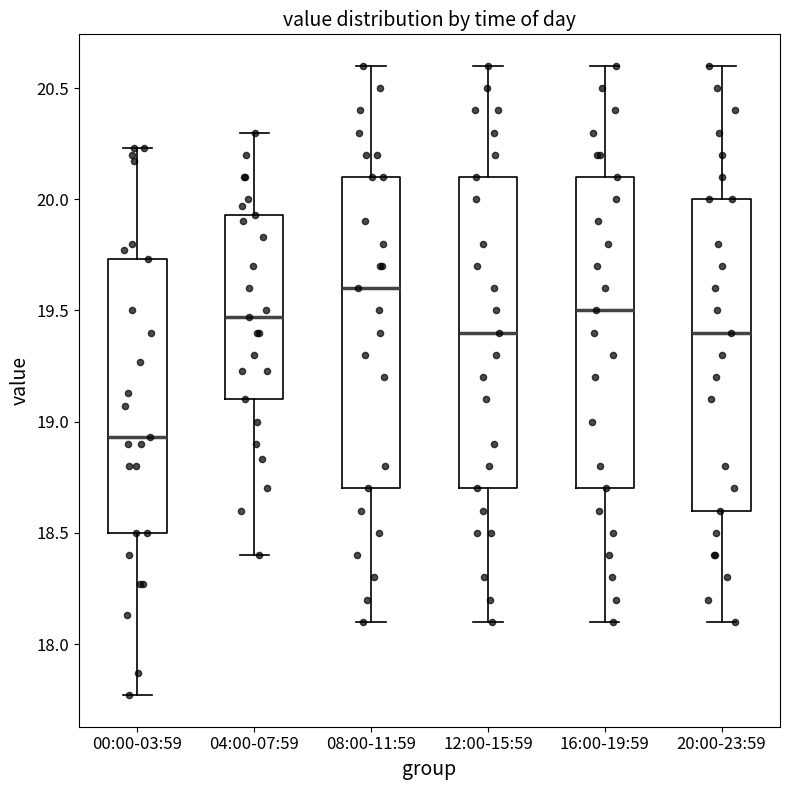

Reading left to right, read every box against the y-axis: the position of its median line, the range the box covers, and the ends of its whiskers. The values are not printed on the chart, so give them approximately, as read against the axis.

00:00-03:59: median 18.95, box 18.50 to 19.75, whiskers 17.75 to 20.25
04:00-07:59: median 19.45, box 19.10 to 19.95, whiskers 18.40 to 20.30
08:00-11:59: median 19.60, box 18.70 to 20.10, whiskers 18.10 to 20.60
12:00-15:59: median 19.40, box 18.70 to 20.10, whiskers 18.10 to 20.60
16:00-19:59: median 19.50, box 18.70 to 20.10, whiskers 18.10 to 20.60
20:00-23:59: median 19.40, box 18.60 to 20.00, whiskers 18.10 to 20.60